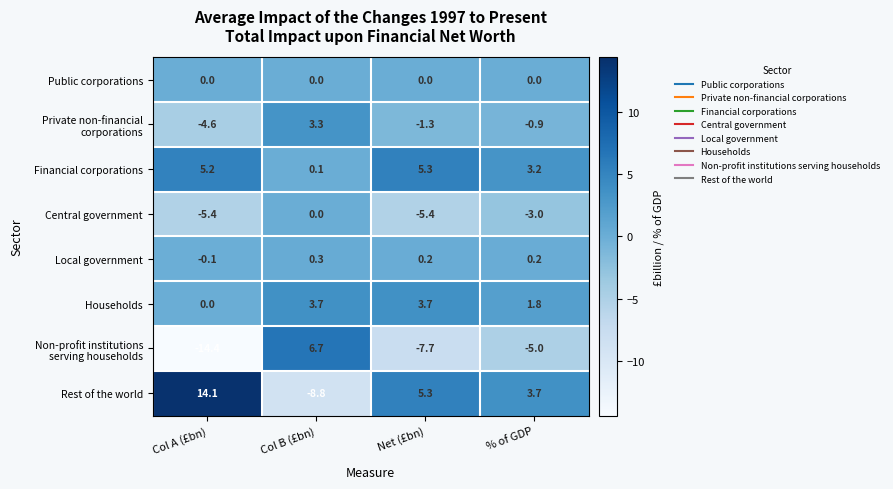

Which series changed the most between Col A (£bn) and Net (£bn)?

Rest of the world